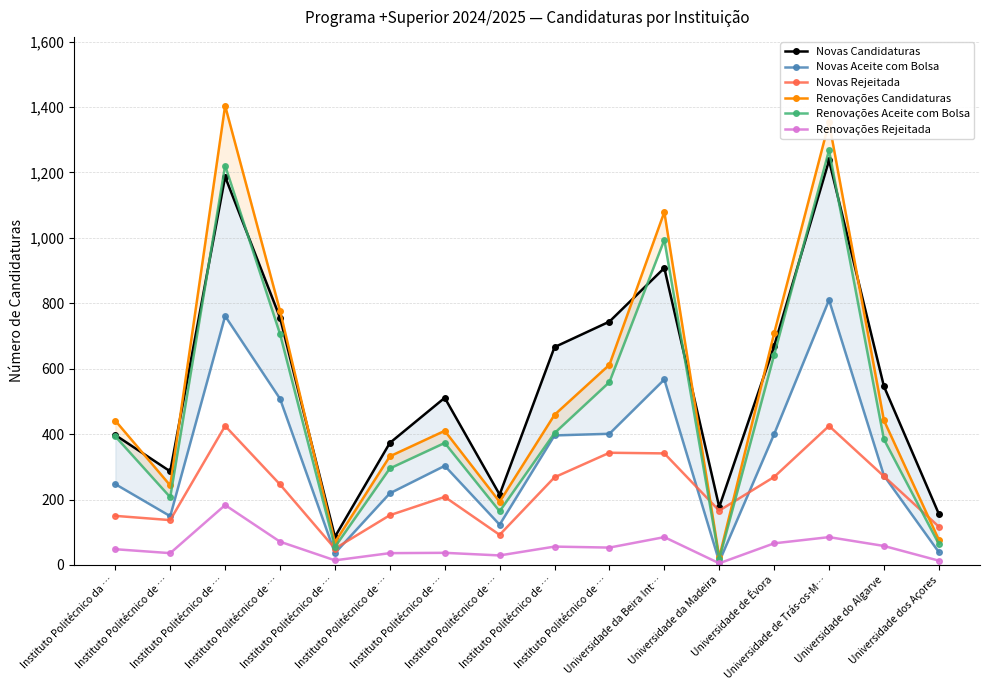

Which series has the largest range (max minus min)?

Renovações Candidaturas